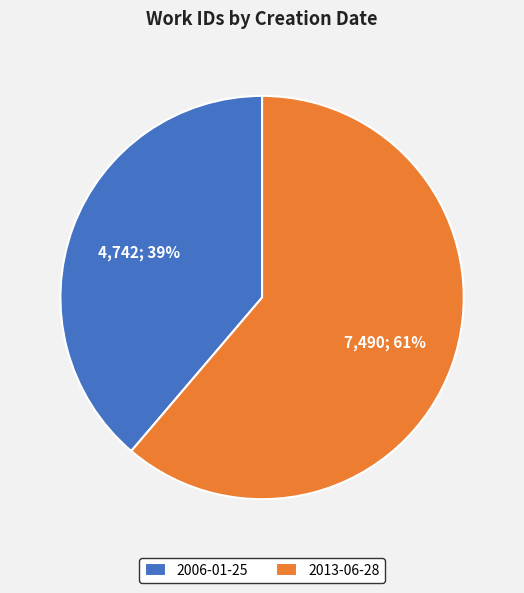

Is the sum of 2006-01-25 and 2013-06-28 greater than half?

Yes